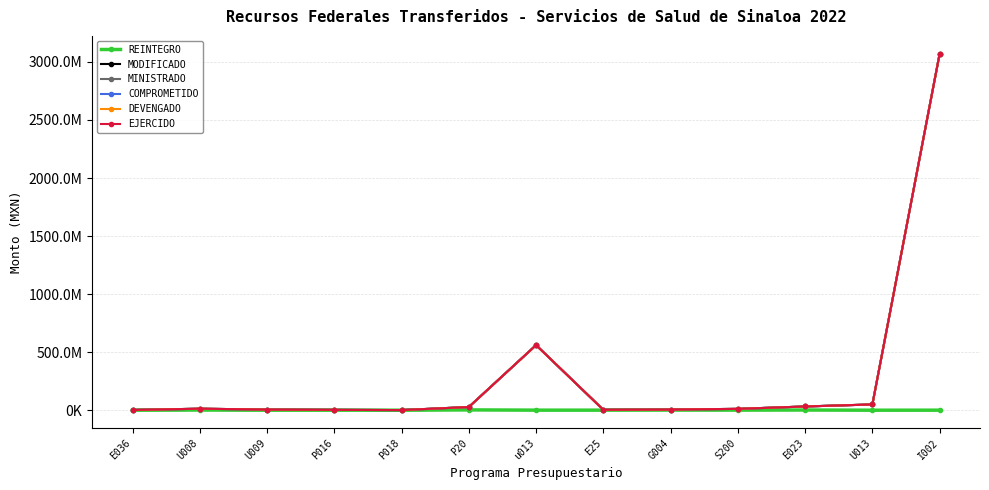

What is the average value of the COMPROMETIDO series?

291180016.7